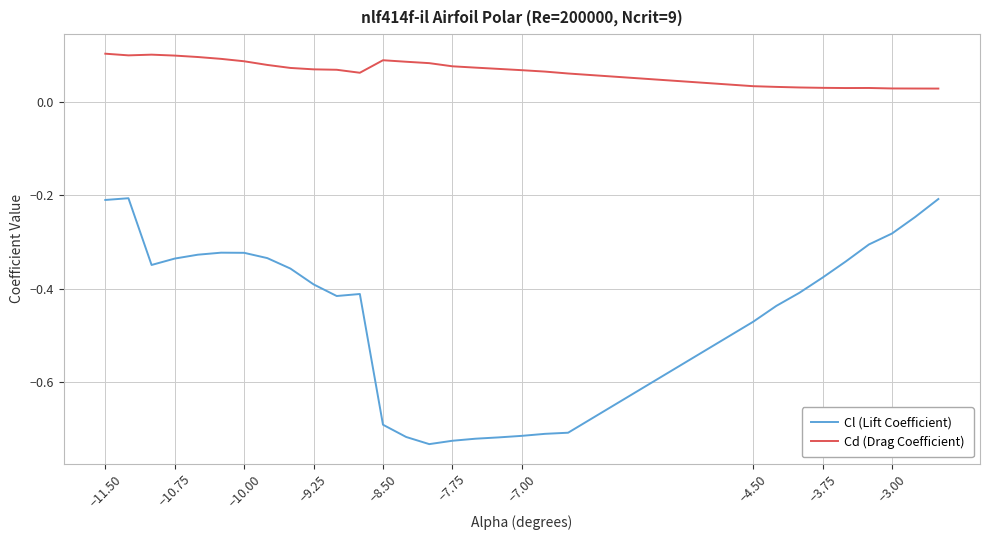

List the series in order of their peak value, lowest first.

Cl (Lift Coefficient), Cd (Drag Coefficient)